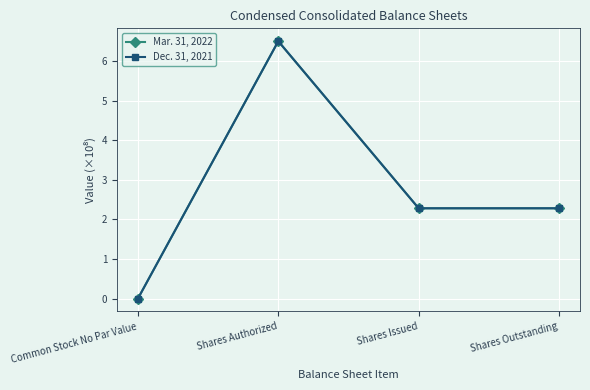

In Mar. 31, 2022, how many points are higher than both neighbors (excluding endpoints)?

1